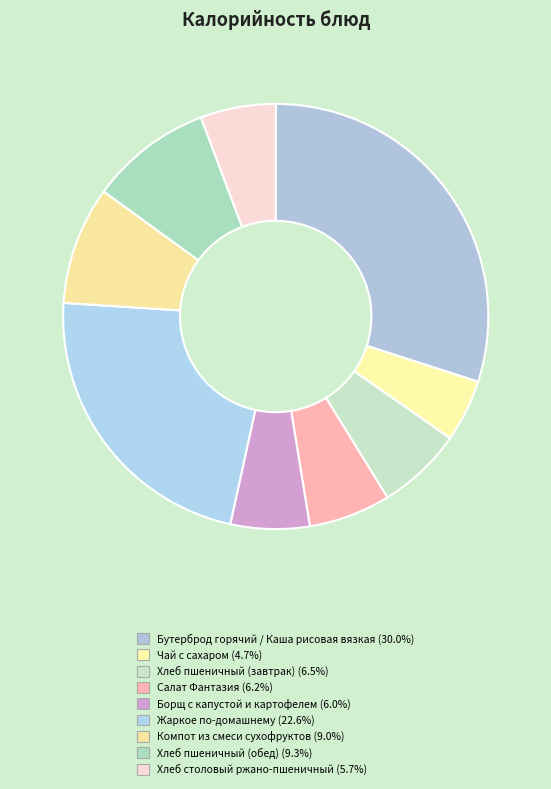

Count the number of slices in the pie.

9